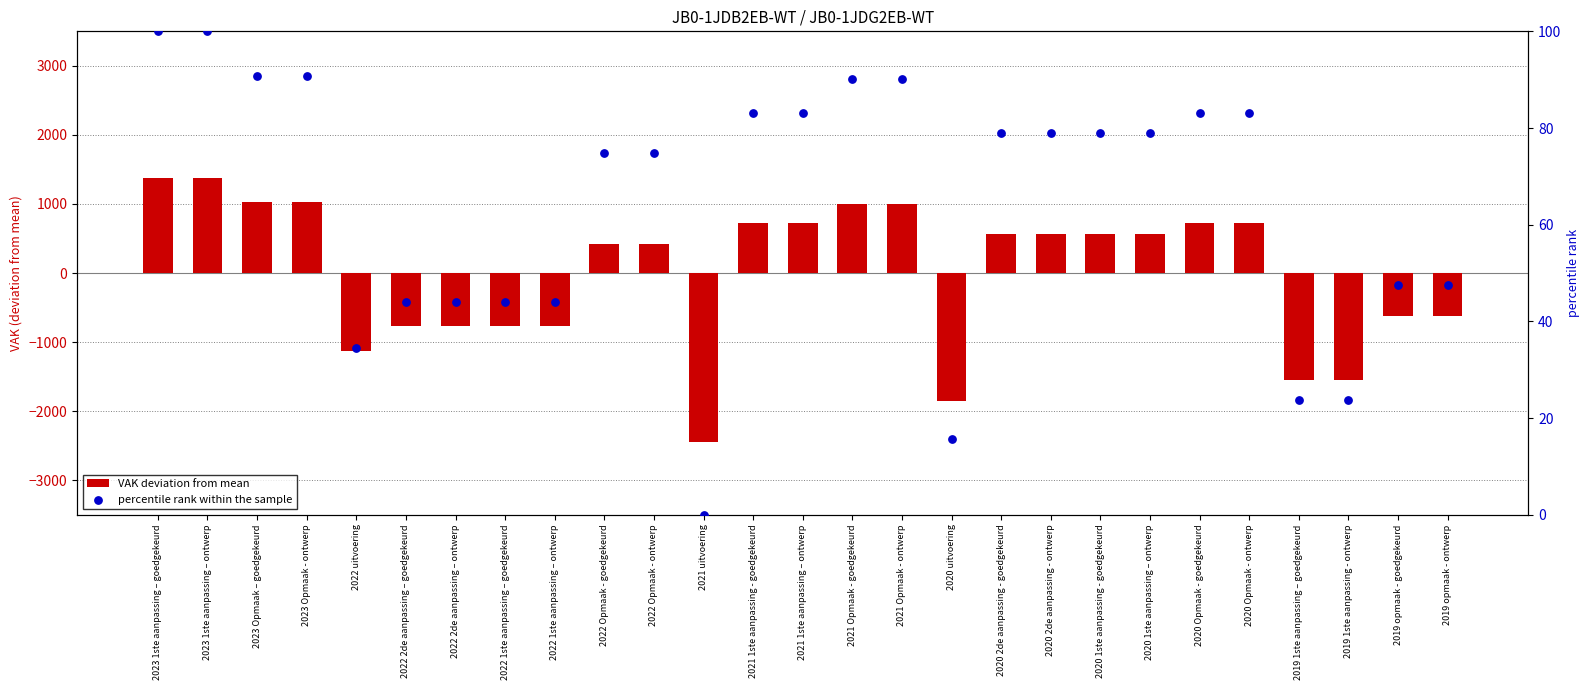

What is the total value across all series at 2022 2de aanpassing – ontwerp?

-724.7